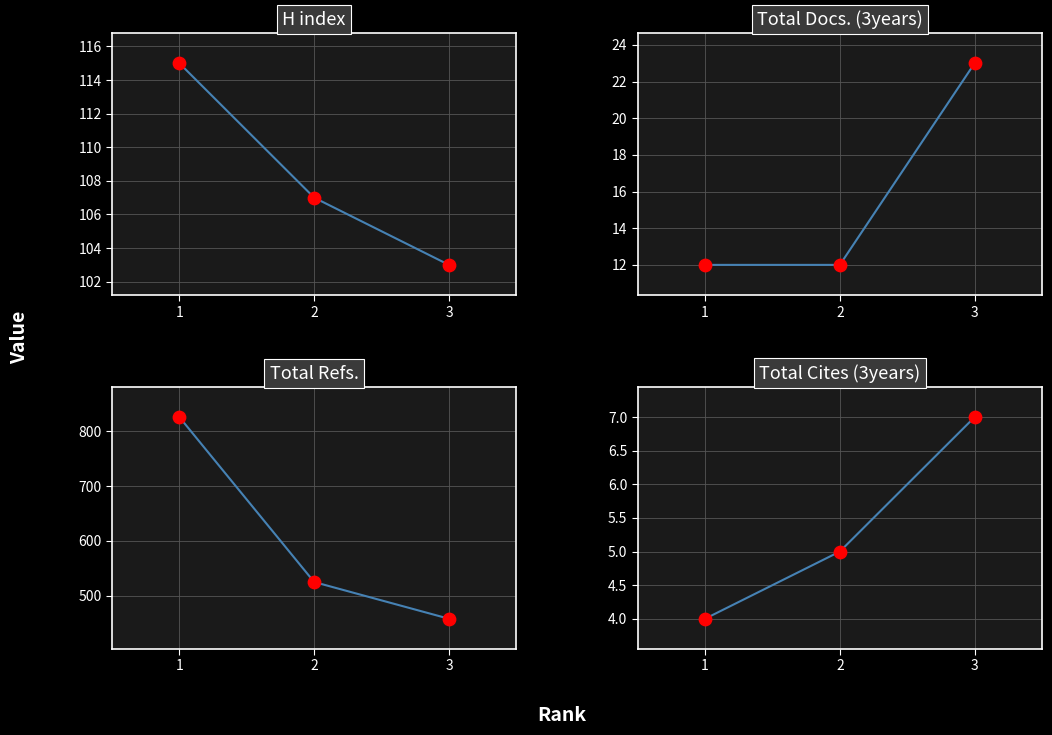

Which series has the widest spread of Y values?

Total Refs.